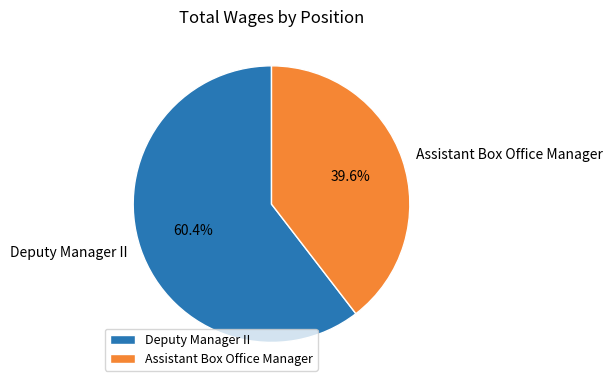

Which slice is the largest?

Deputy Manager II